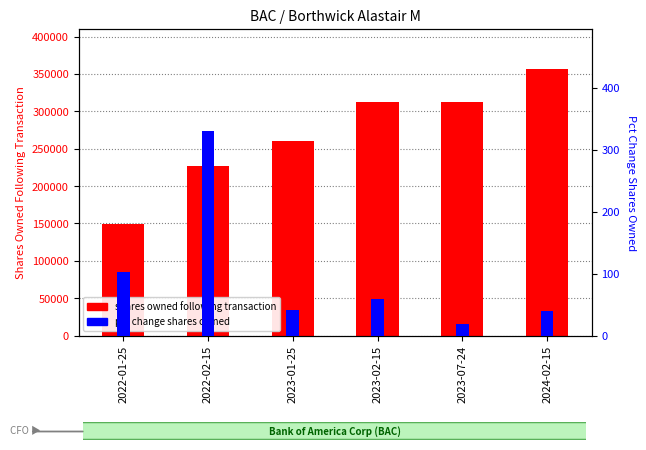

What is the spread (max minus min) of values at 2023-02-15?

312006